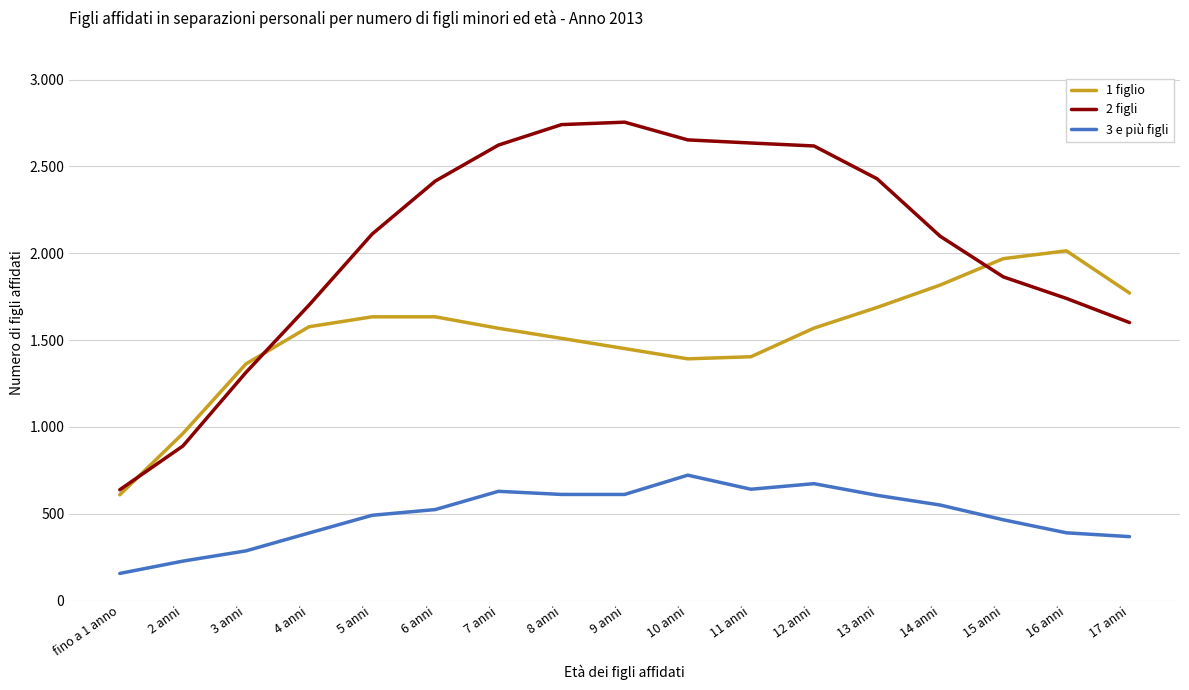

What is the label of the 1st point from the right?

17 anni